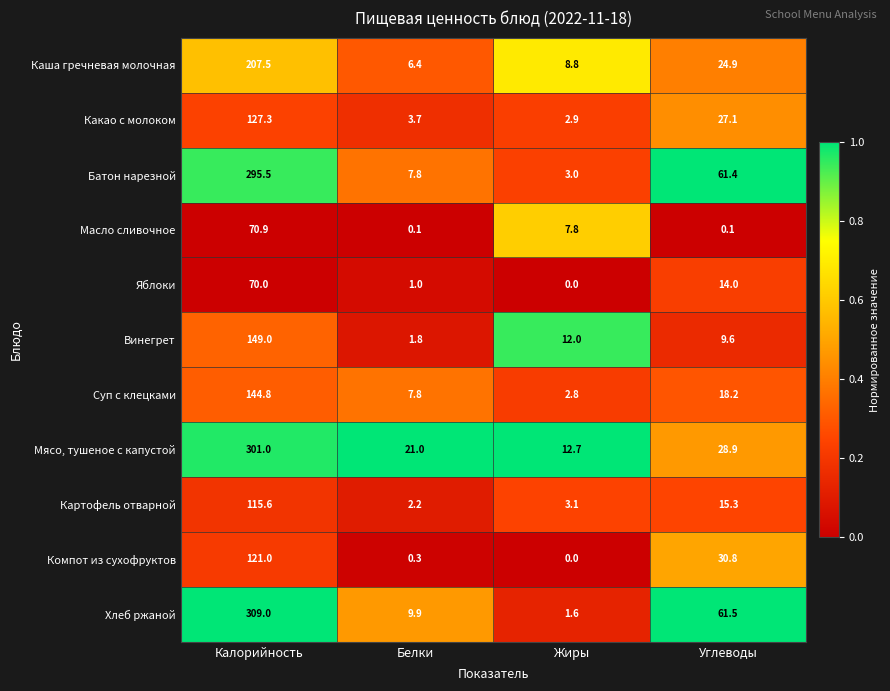

At which category does the chart reach its peak across all series?

Калорийность